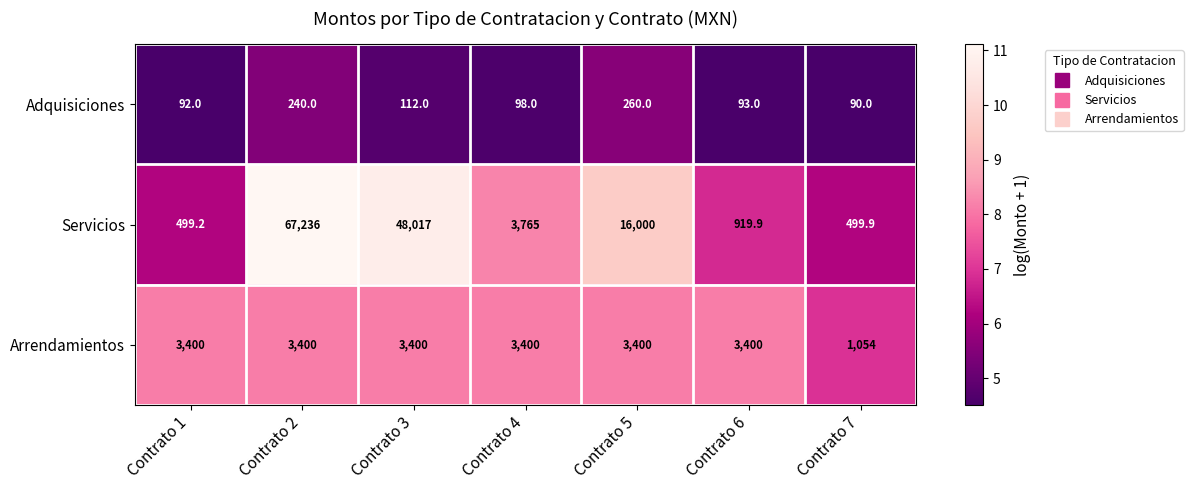

List the series in order of their peak value, highest first.

Servicios, Arrendamientos, Adquisiciones